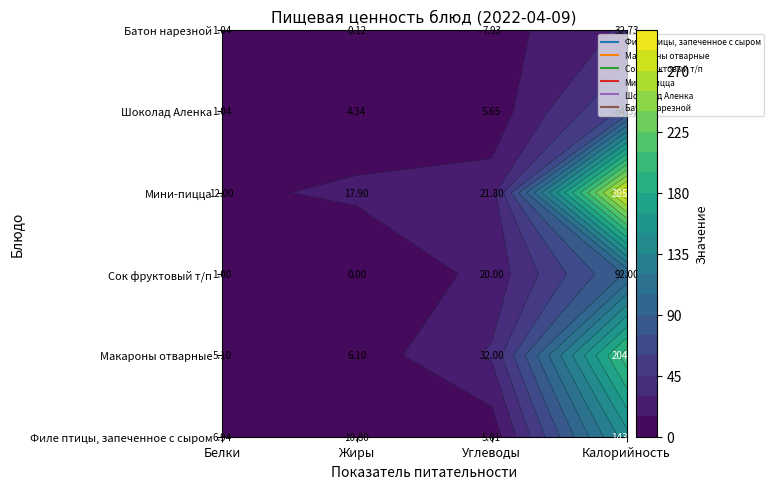

At which label is Шоколад Аленка closest to 32?

Углеводы